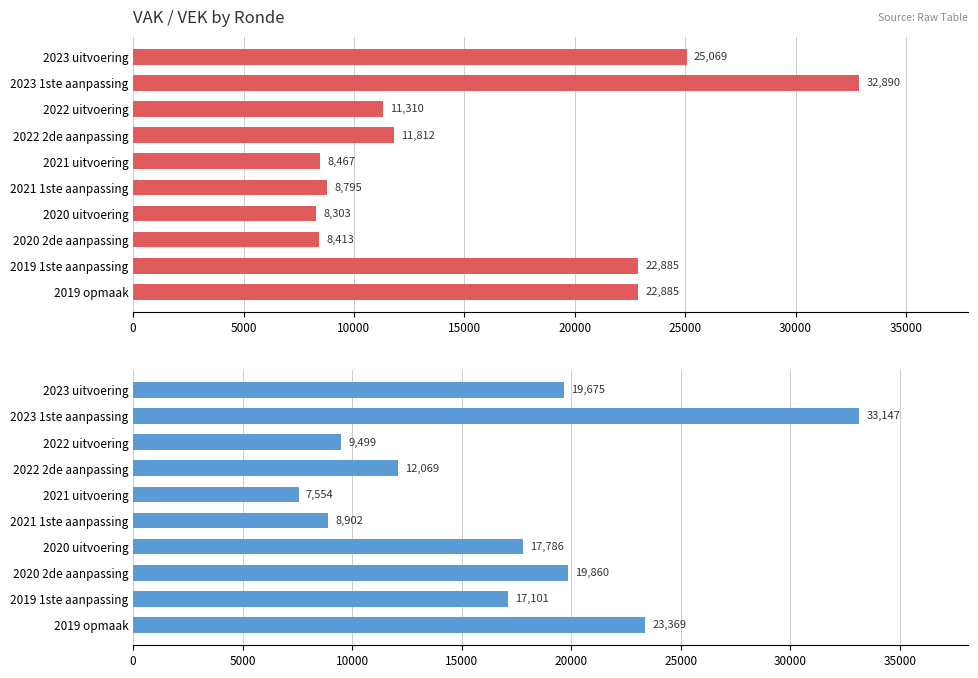

Rank the series by their average value, from highest to lowest.

VEK, VAK